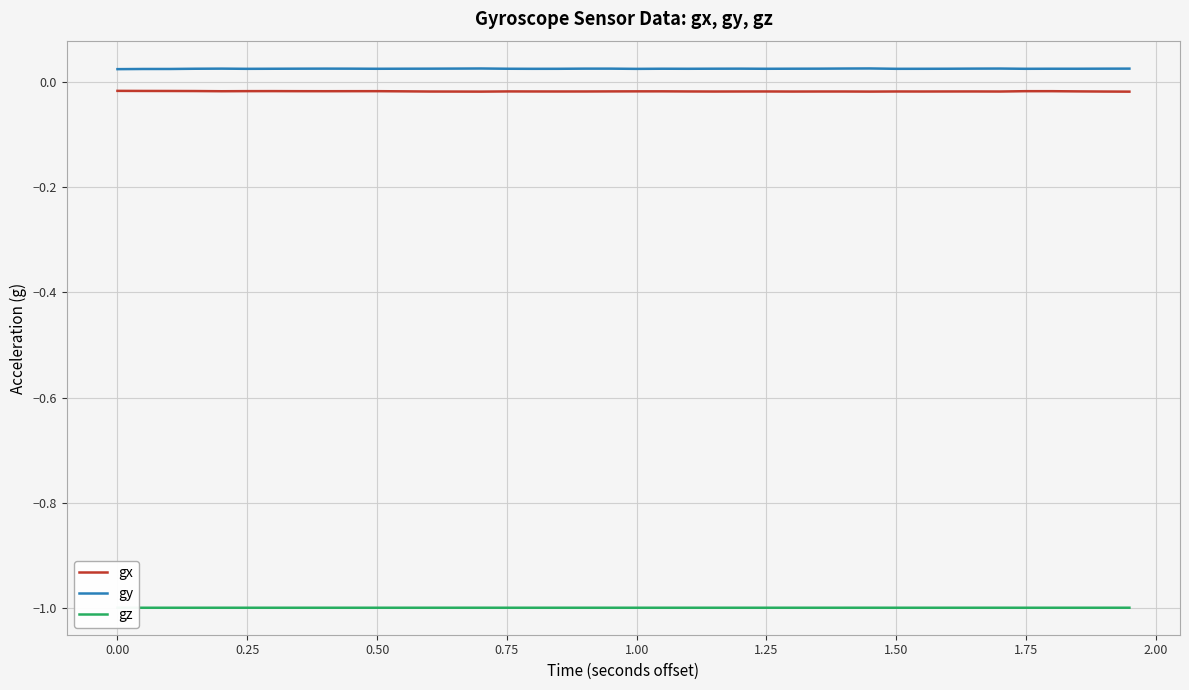

Which series has the largest total across all categories?

gy